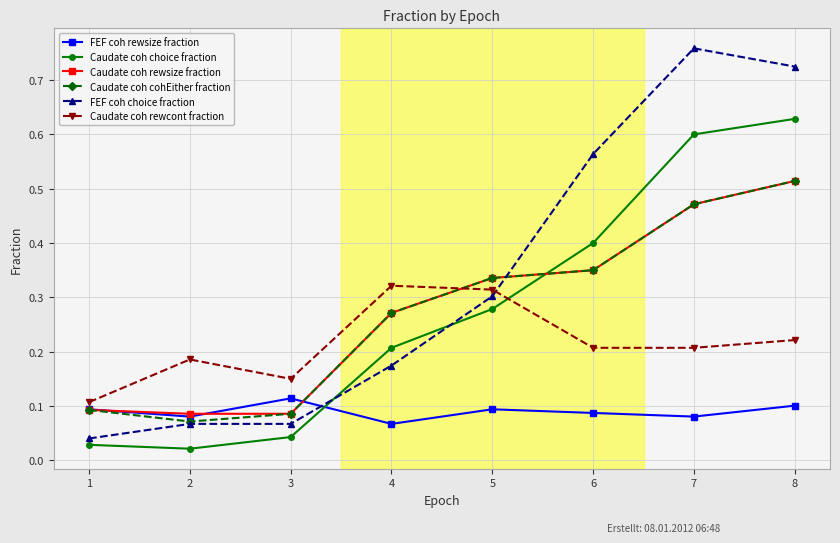

True or false: Caudate coh cohEither fraction has a value of 0.3 at 6.

True